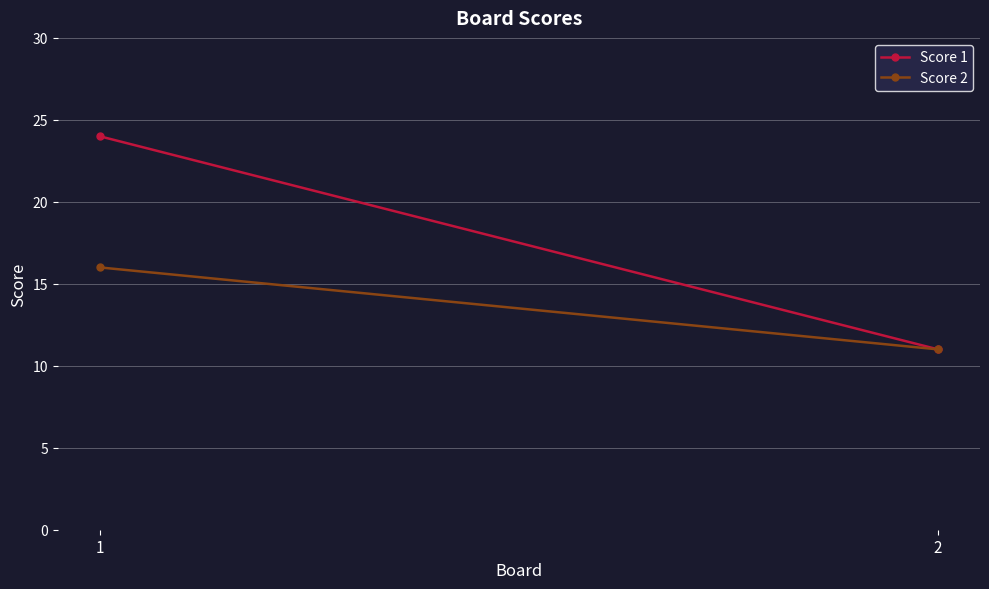

True or false: Score 1 has a value of 8 at 1.

False